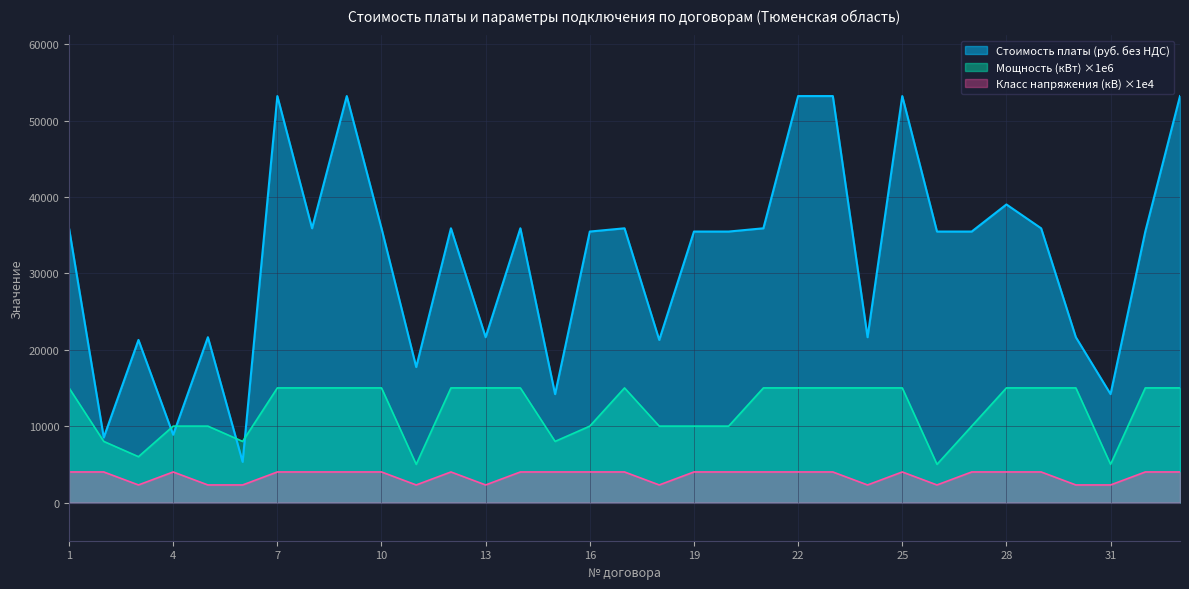

Where does the Стоимость платы (руб. без НДС) series first go above 35466?

1